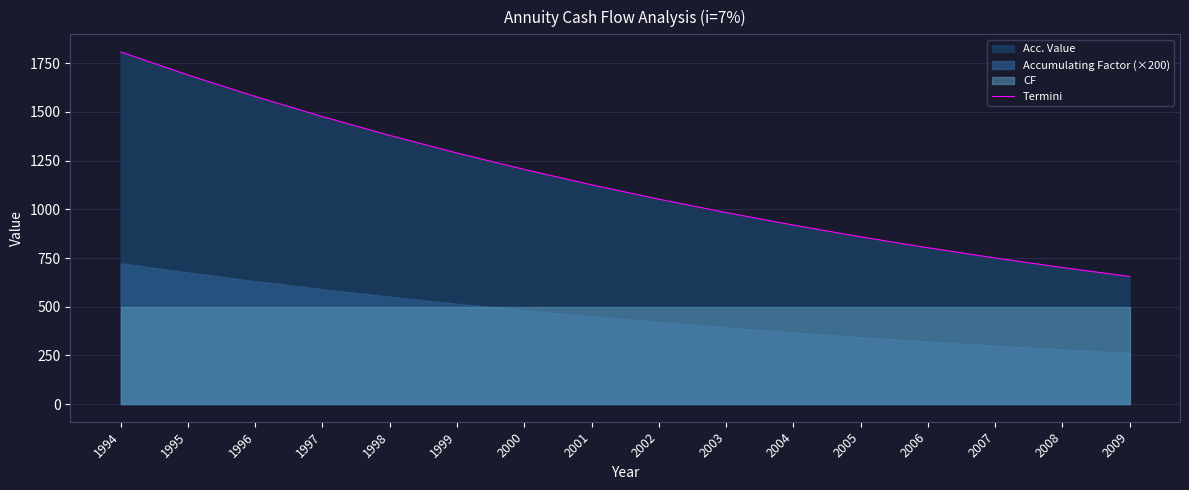

The Termini series shows 258.7 at 2002. True or false?

False